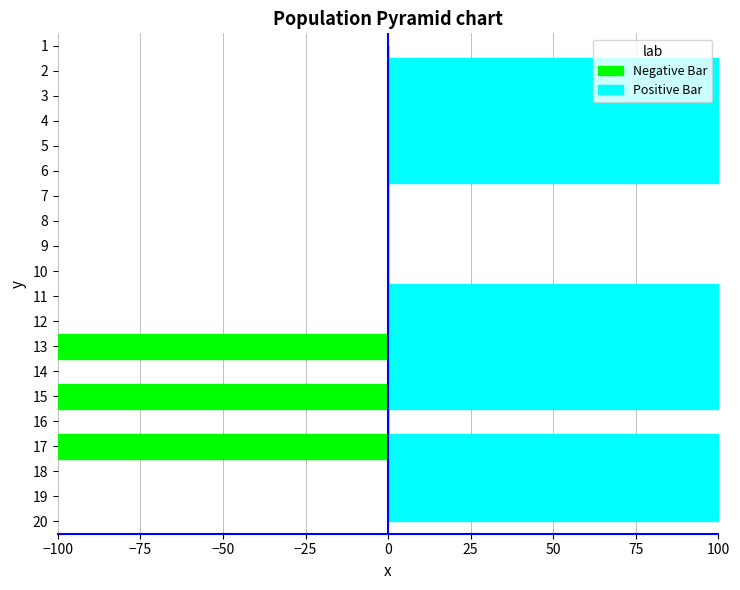

Reading left to right, transcribe all the data shown in this chart.

min_values: 0	0	0	0	0	0	0	0	0	0	0	0	1	0	1	0	1	0	0	0
max_values: 0	1	1	1	1	1	0	0	0	0	1	1	1	1	1	0	1	1	1	1